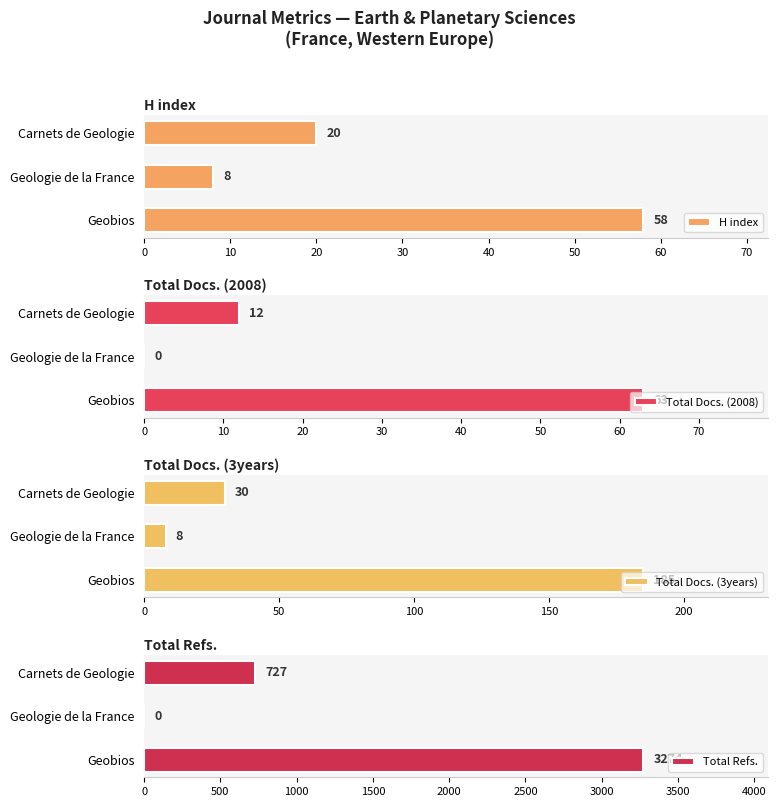

What is the difference between the maximum and second lowest values in the Total Docs. (3years) series?

155